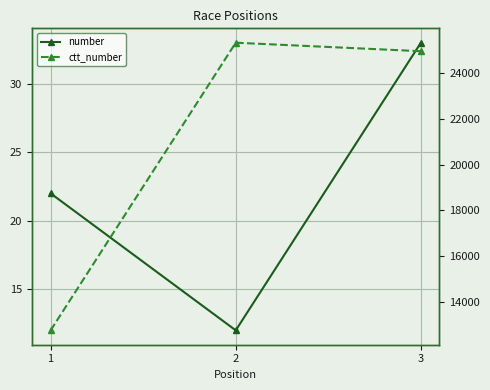

What is the spread (max minus min) of values at 3?

24935